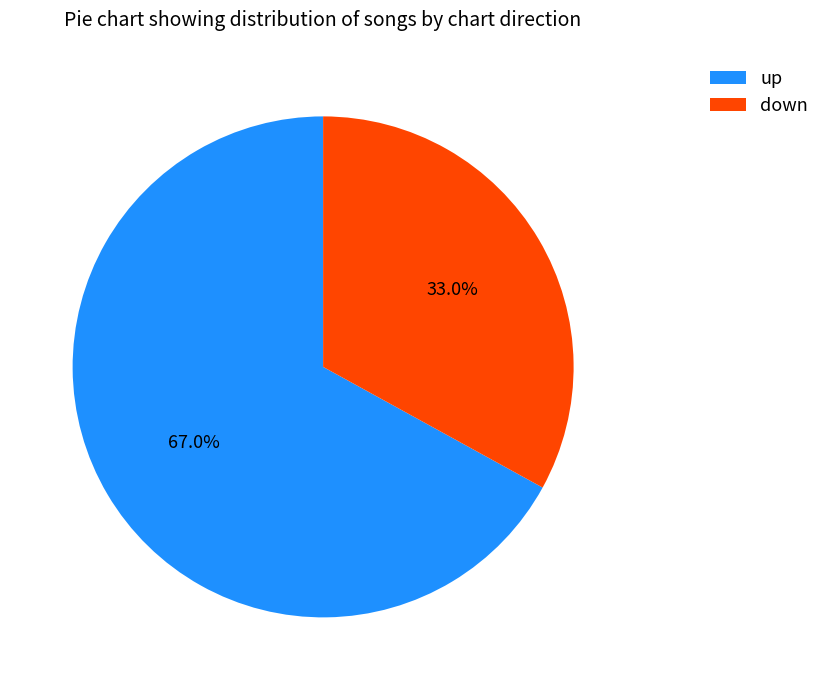

Do up and down together represent more than half of the pie?

Yes